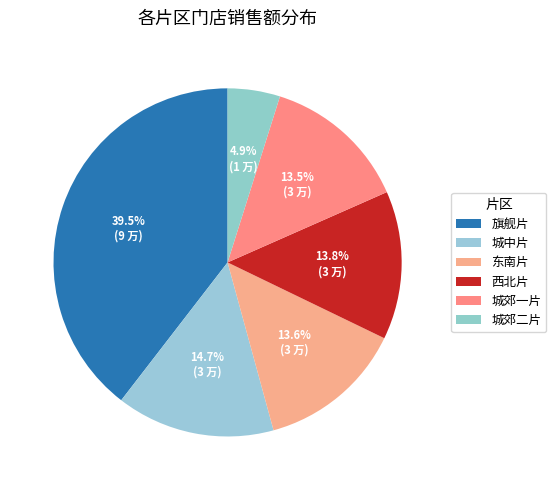

Count the number of slices in the pie.

6